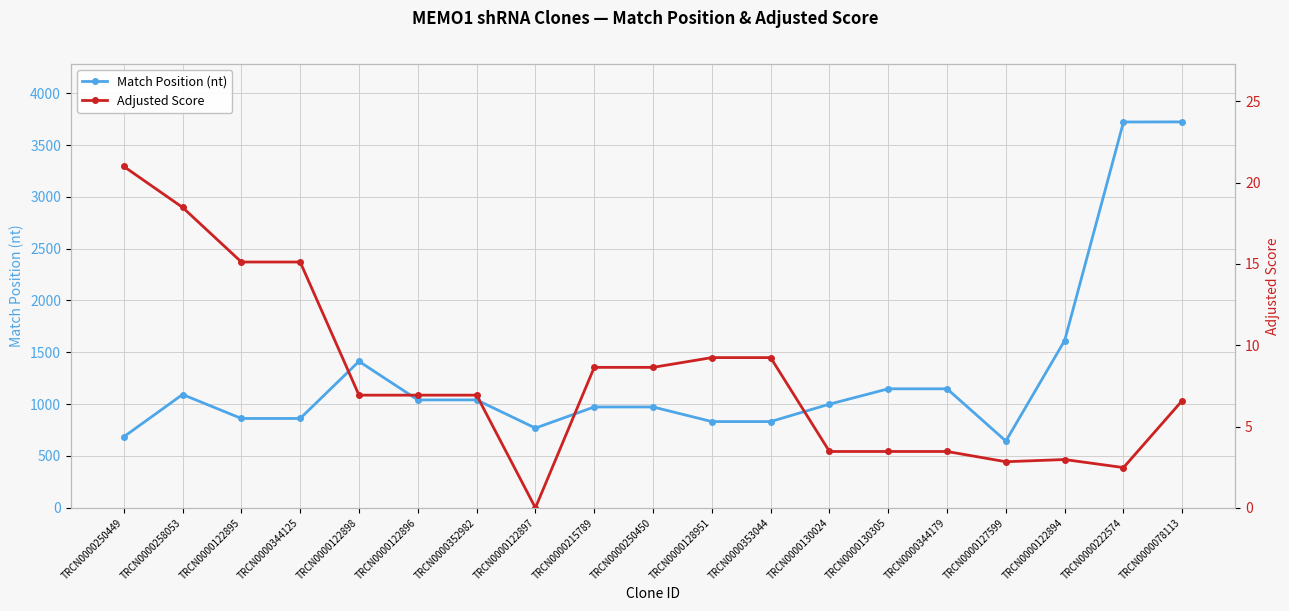

The value of Match Position at TRCN0000122895 is 862.0. True or false?

True